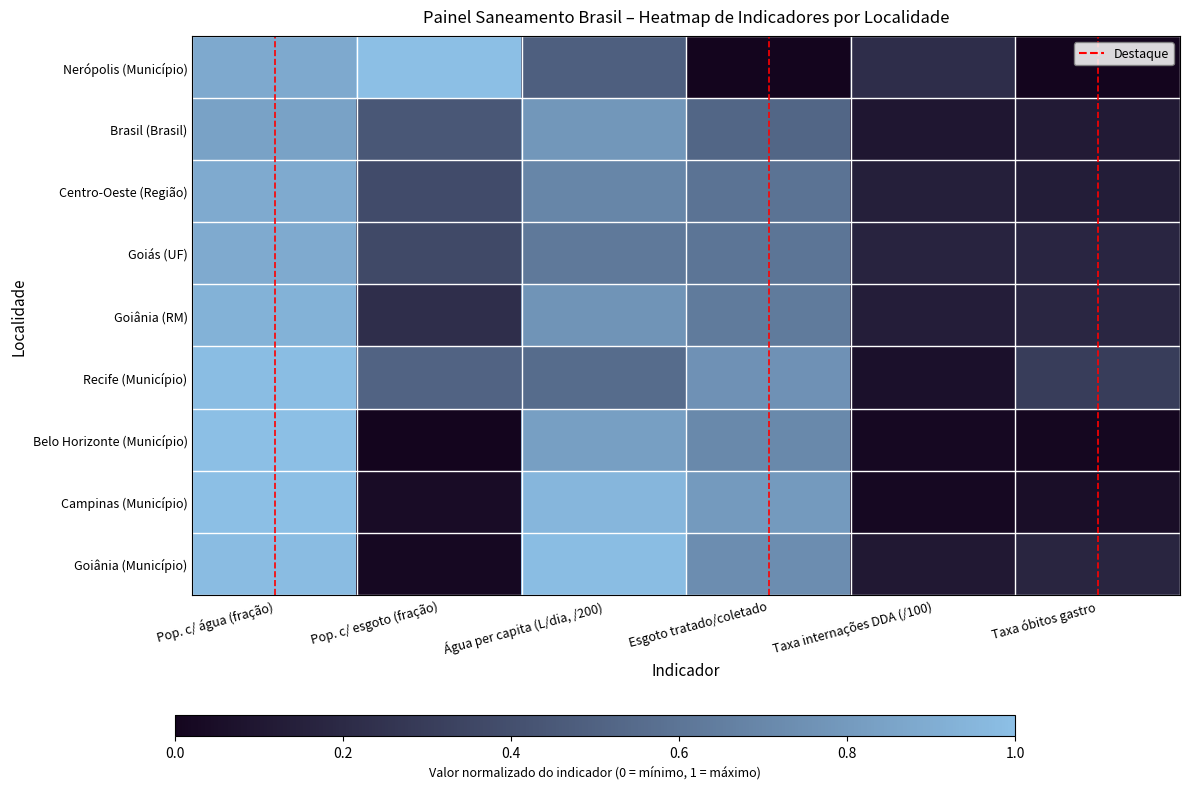

How many data points does each series have?

6